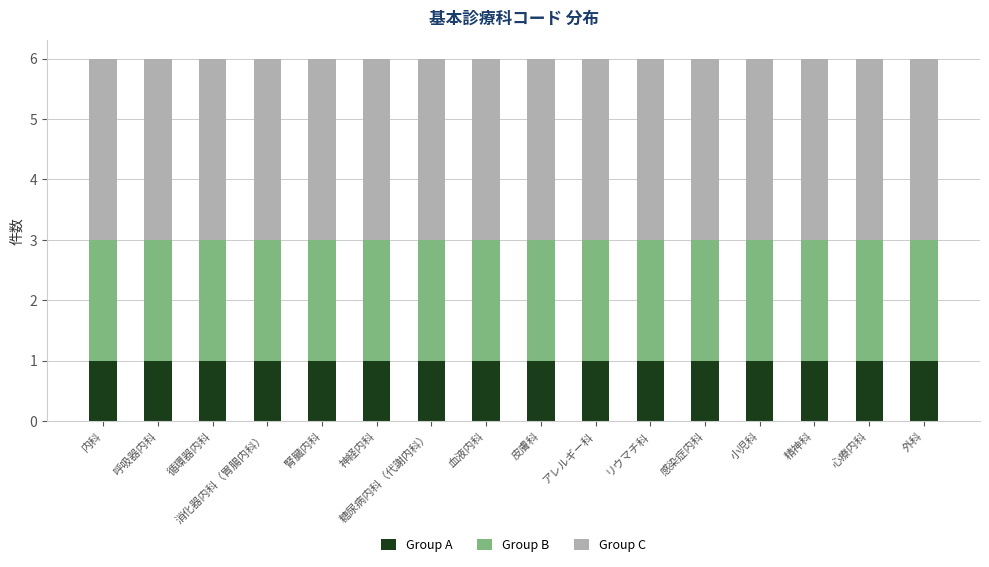

True or false: Group A has a value of 0 at 心療内科.

False